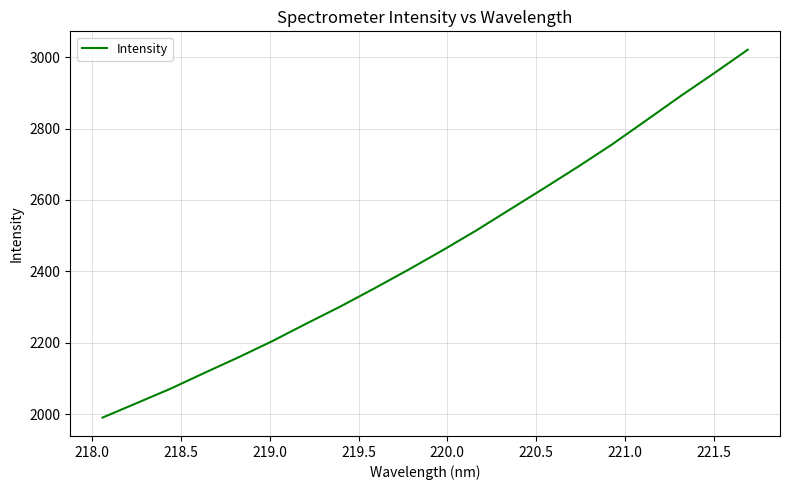

What is the difference between the maximum and minimum values?

1030.5